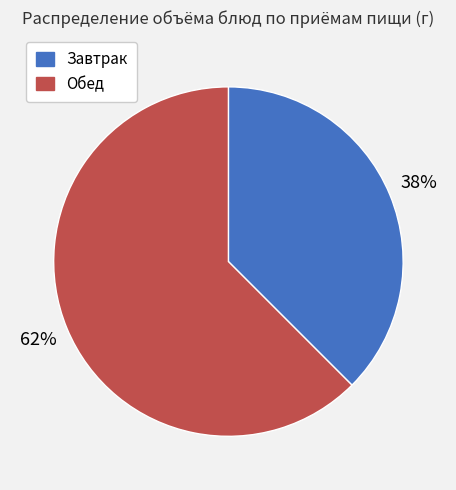

Is it true that Завтрак is 38% of the pie?

True